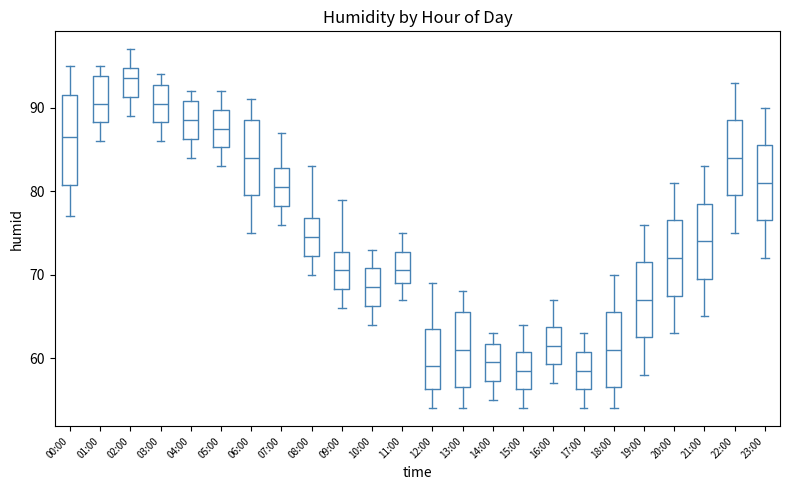

Where is the lower edge of the box for 22:00 on the y-axis? The values are not printed on the chart, so give them approximately, as read against the axis.

80